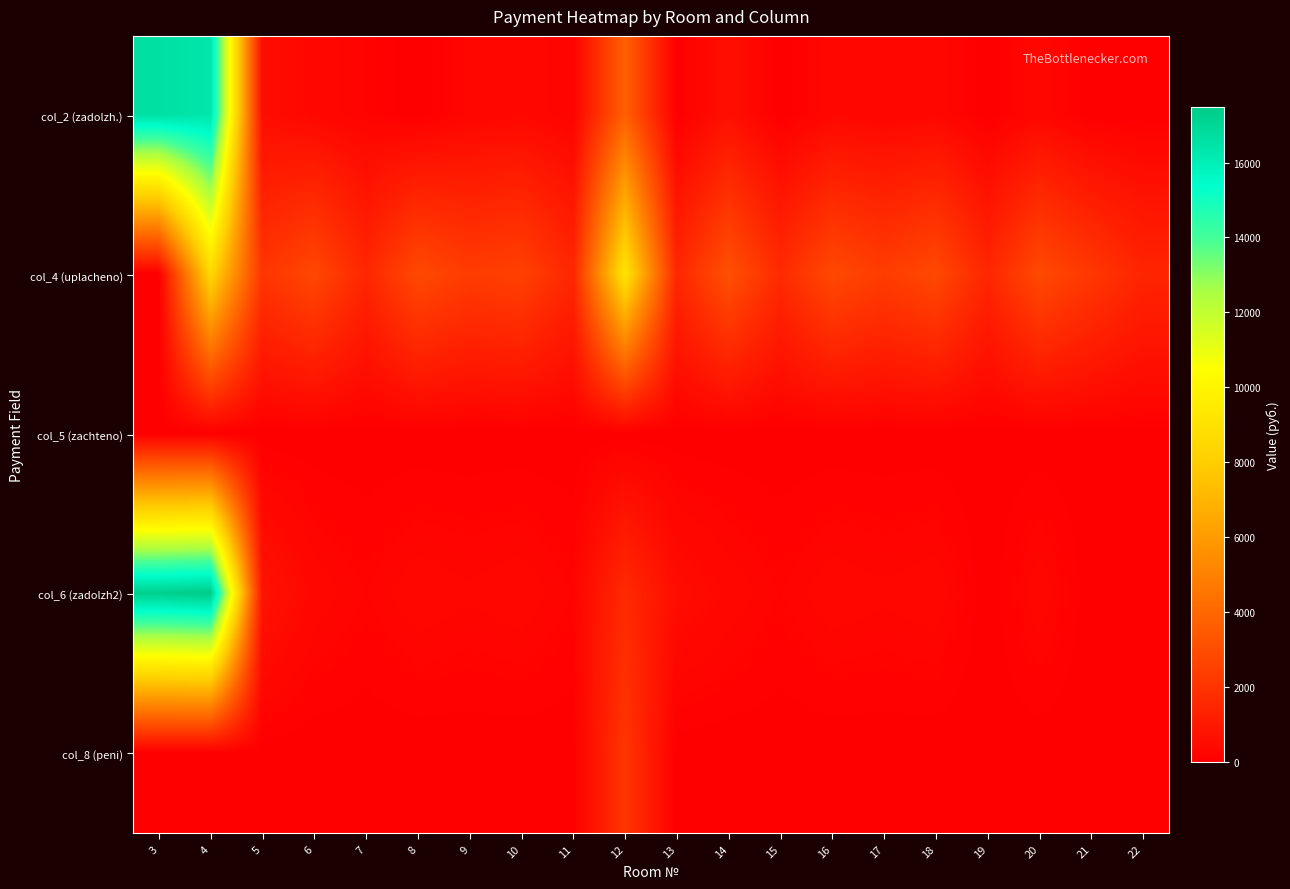

Which series has the largest total across all categories?

col_4 (uplachenо)